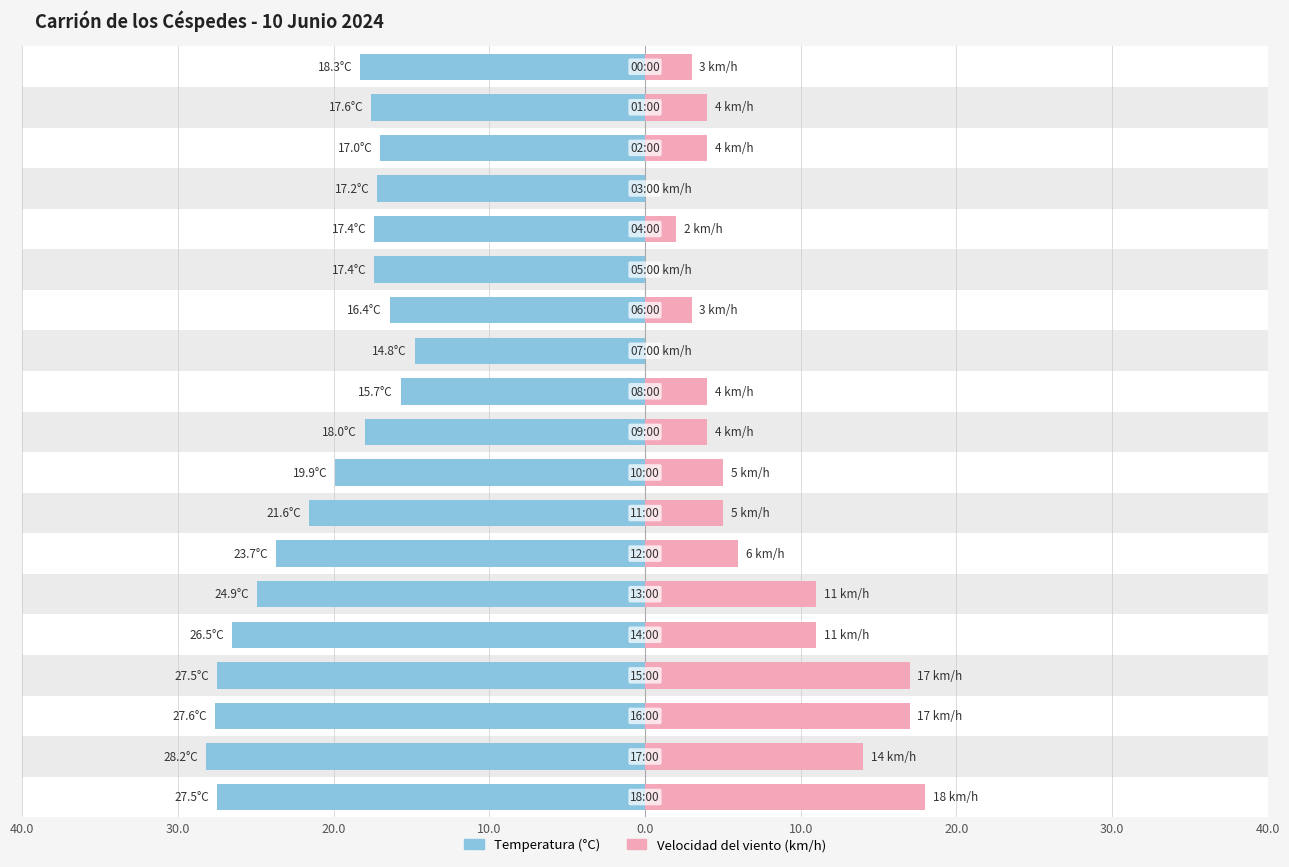

How many bars are there in each group?

2